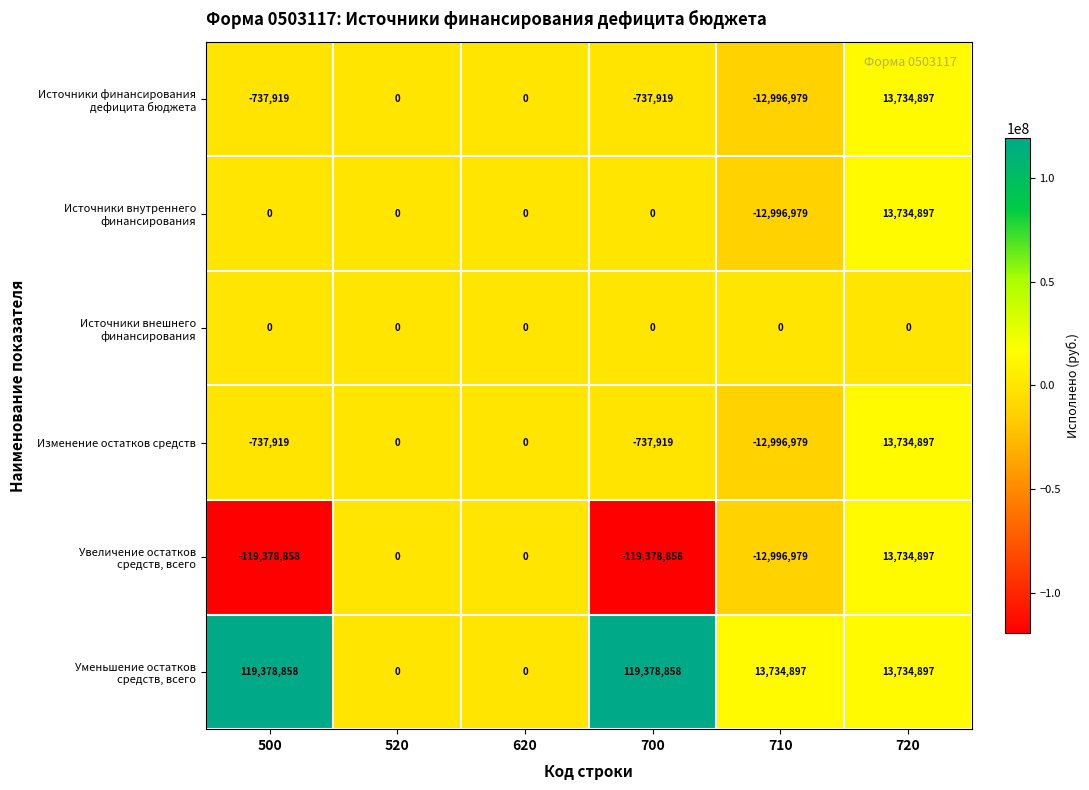

True or false: Изменение остатков средств has a value of -21282270 at 710.

False